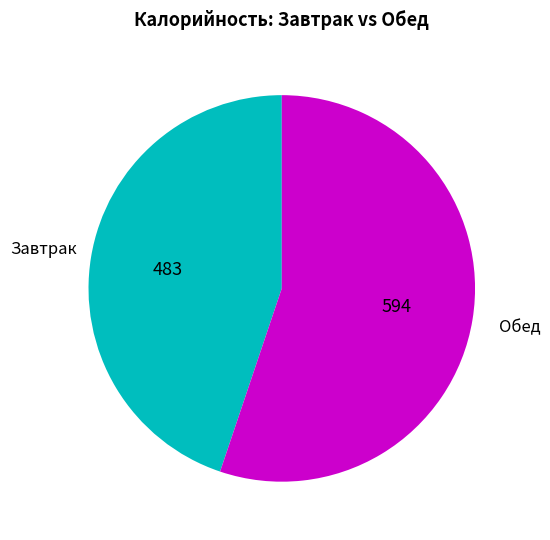

Is there a majority slice in this chart?

Yes